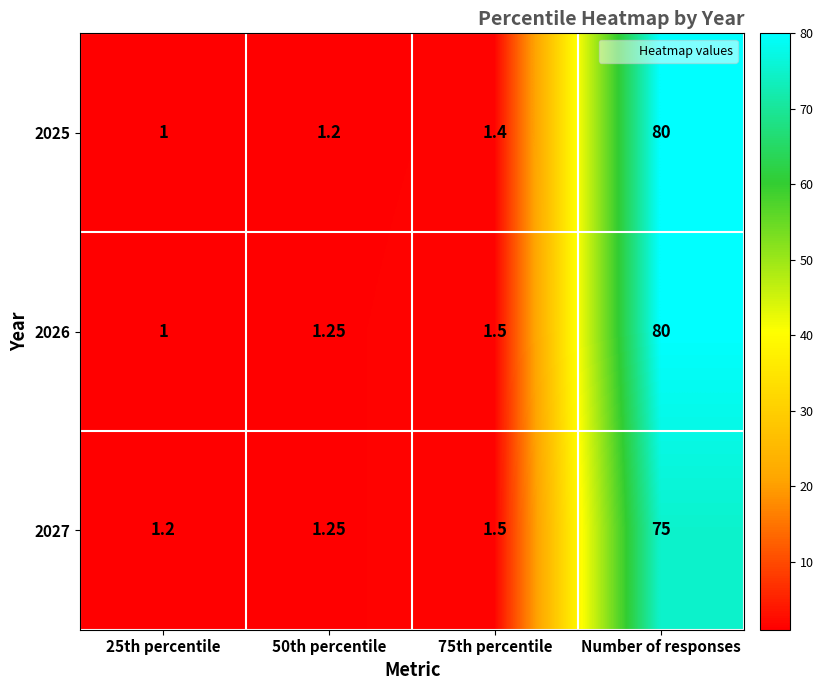

Which label corresponds to the largest value in the chart?

Number of responses